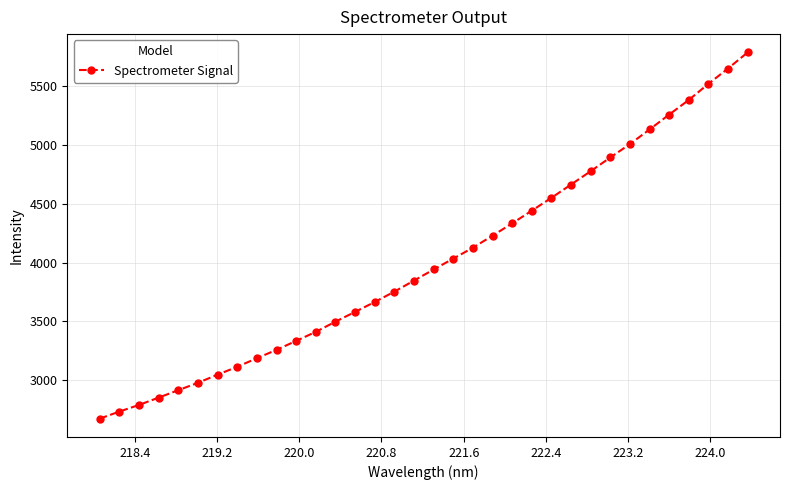

What is the value of the 12th point from the left?

3410.9